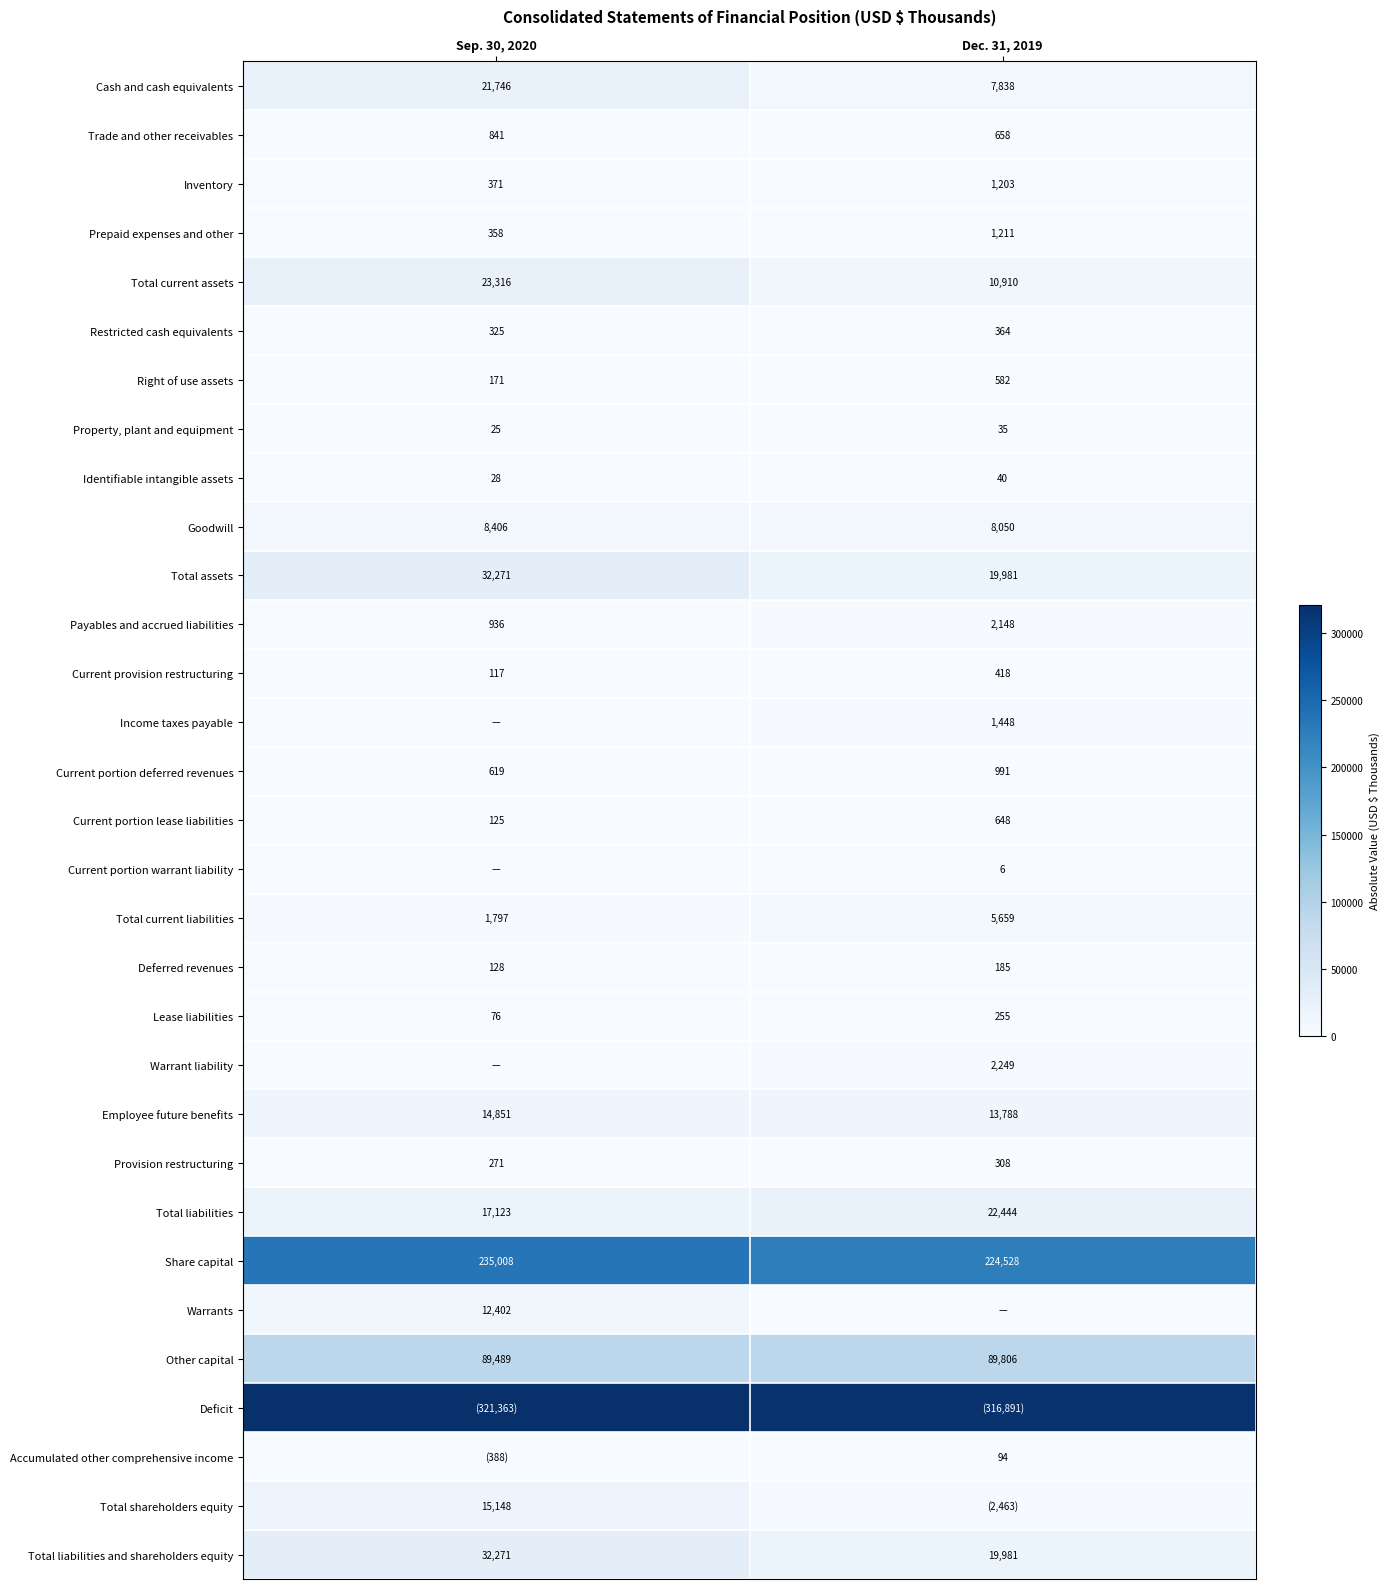

At which label is Prepaid expenses and other closest to 784?

Sep. 30, 2020